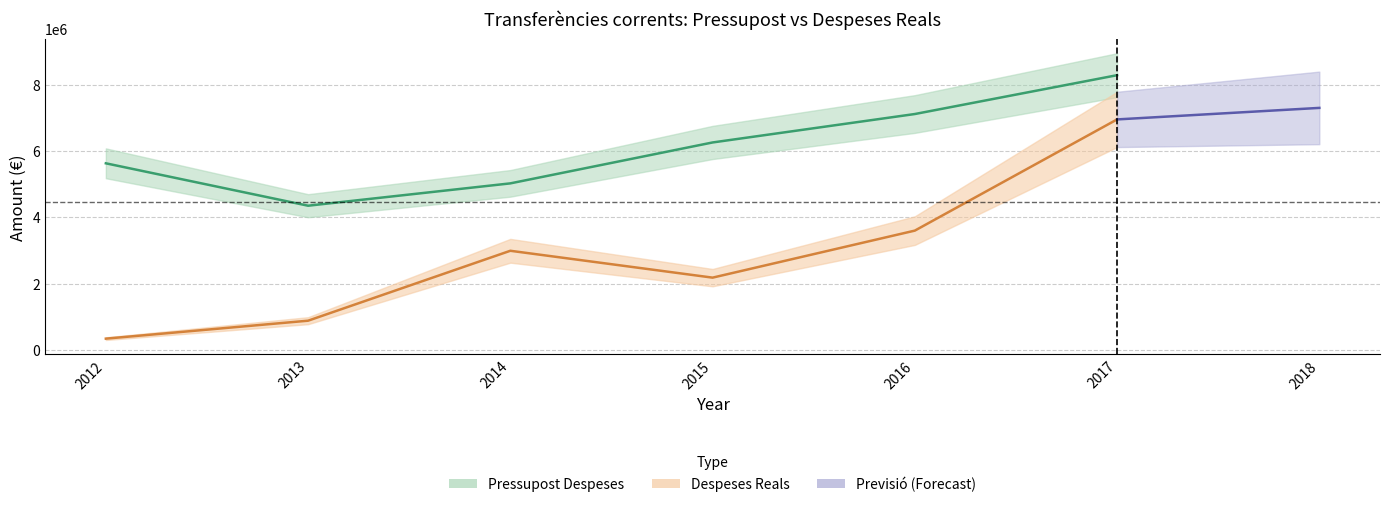

Which series has the largest total across all categories?

Pressupost Despeses